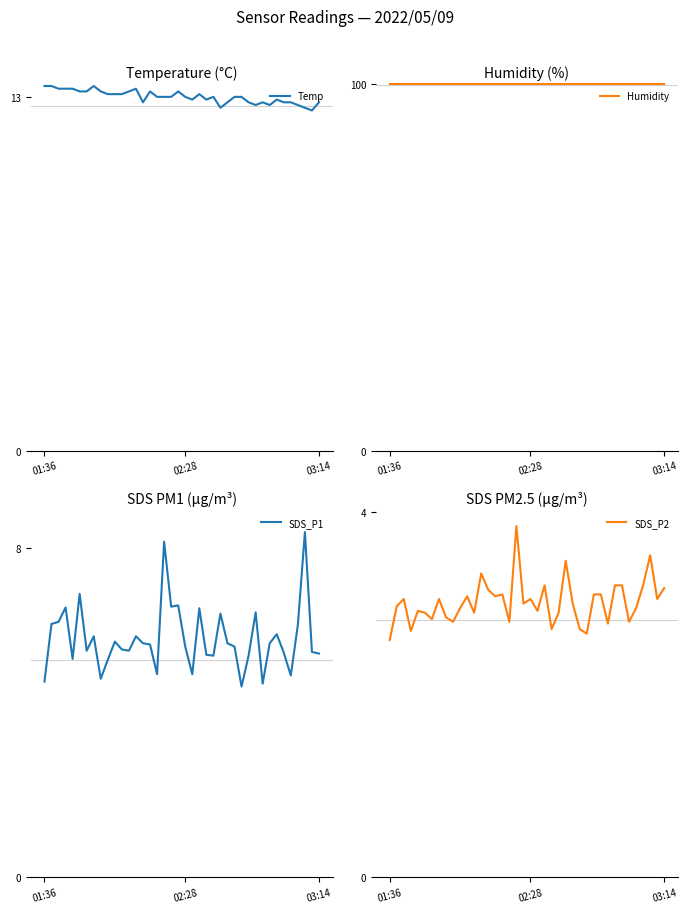

What is the minimum value for Temp?

12.5